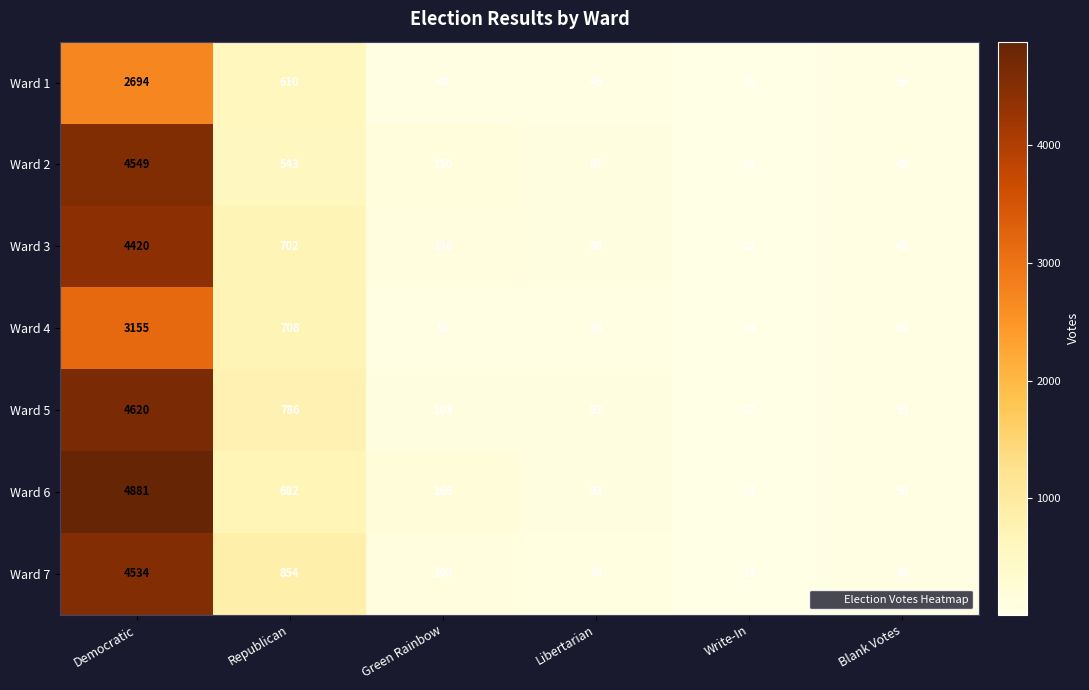

Which series has the largest total across all categories?

Ward 6